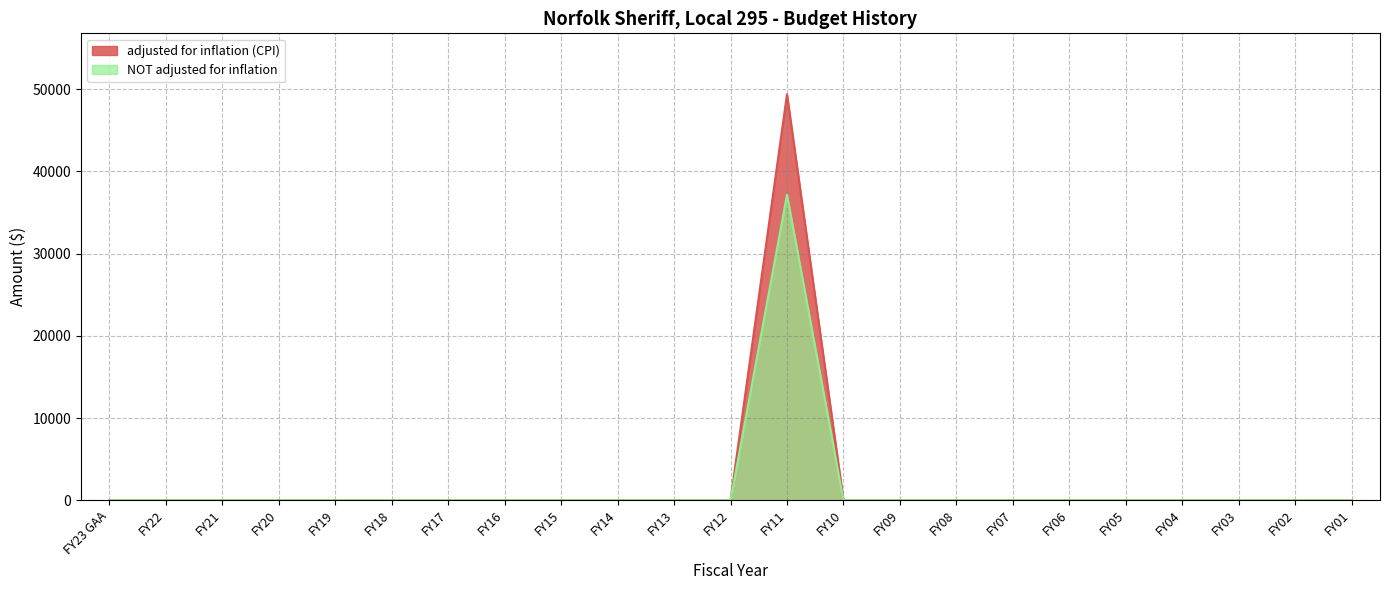

How many interior local peaks does the adjusted for inflation (CPI) series have?

1